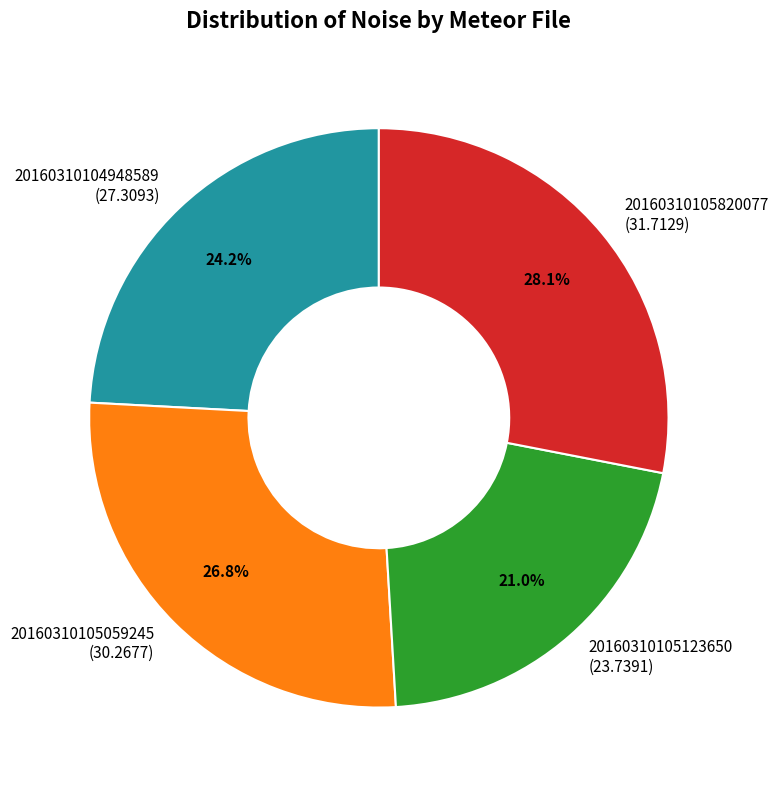

Count the number of slices in the pie.

4